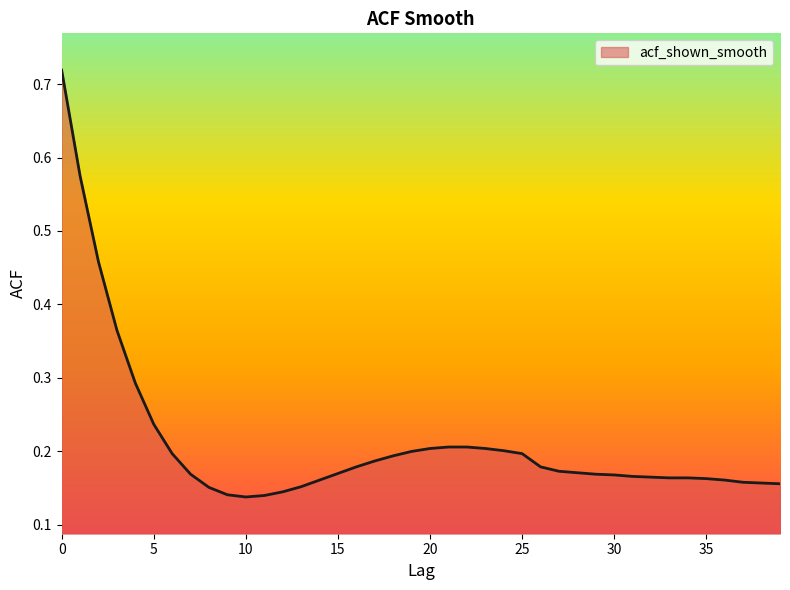

Does the chart have visible grid lines?

No